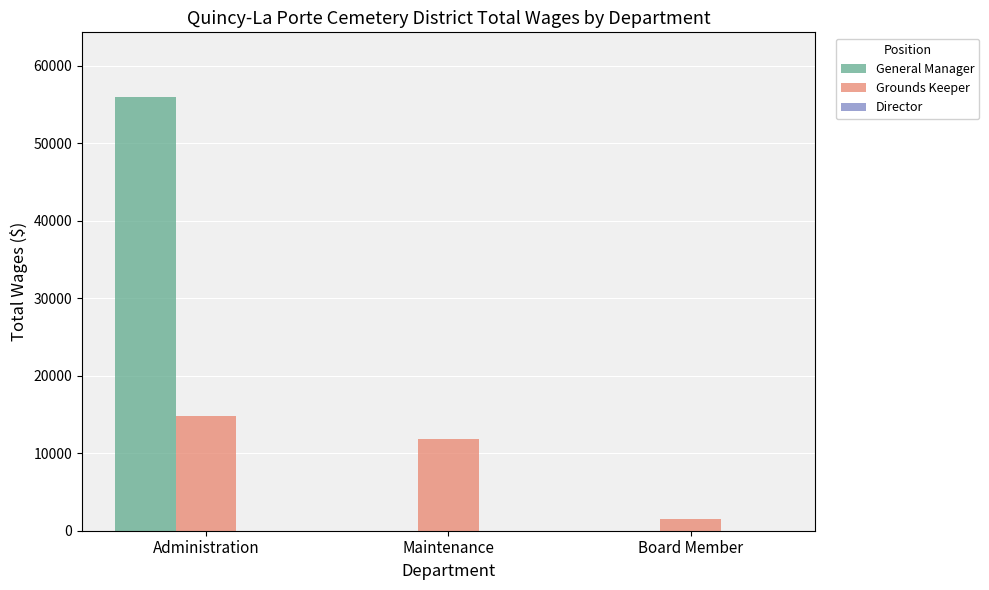

Which series has the largest total across all categories?

General Manager